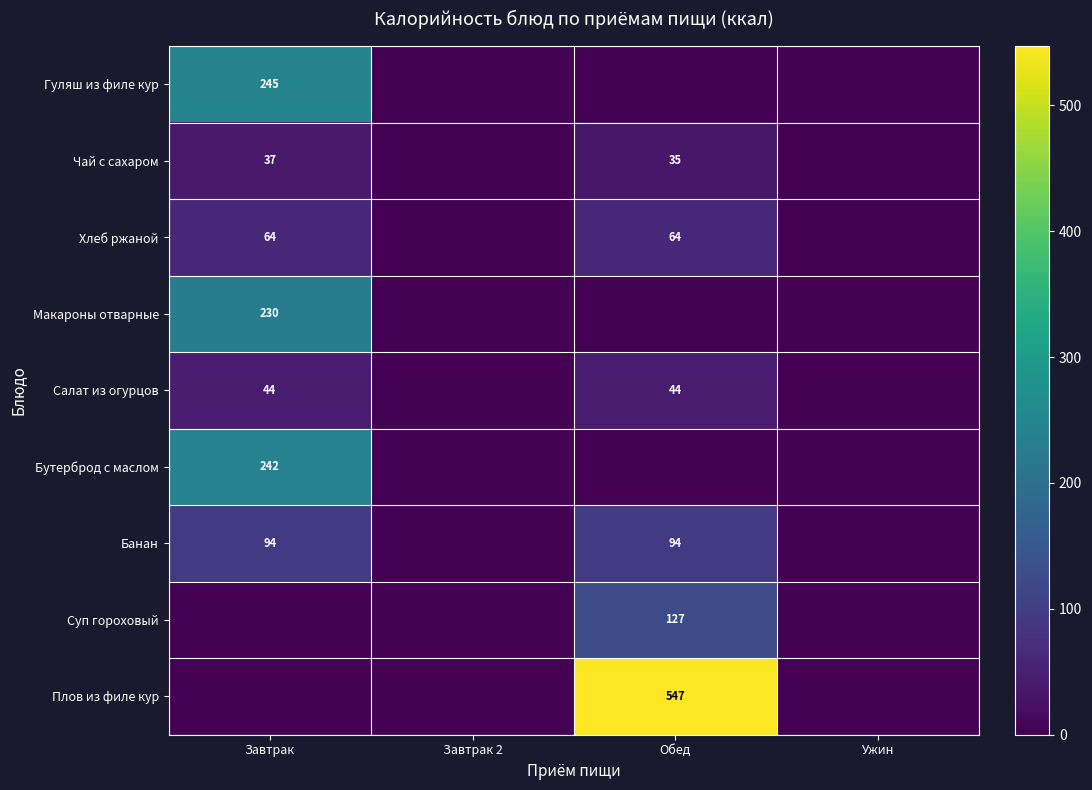

Is it true that Суп гороховый equals 223 at Обед?

False